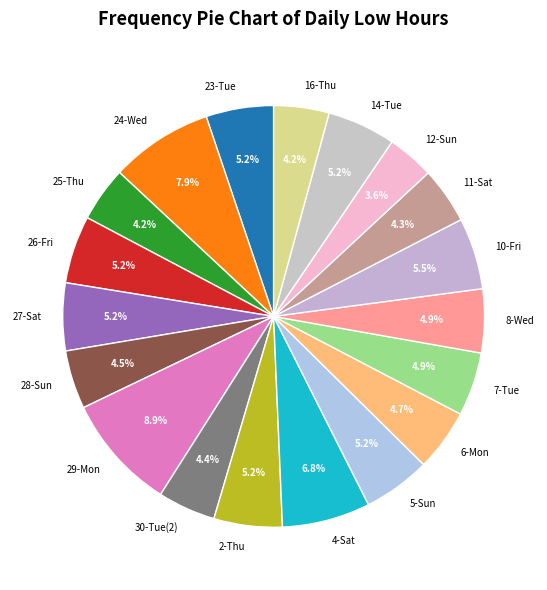

What is the total percentage of 29-Mon and 27-Sat?

14.1%